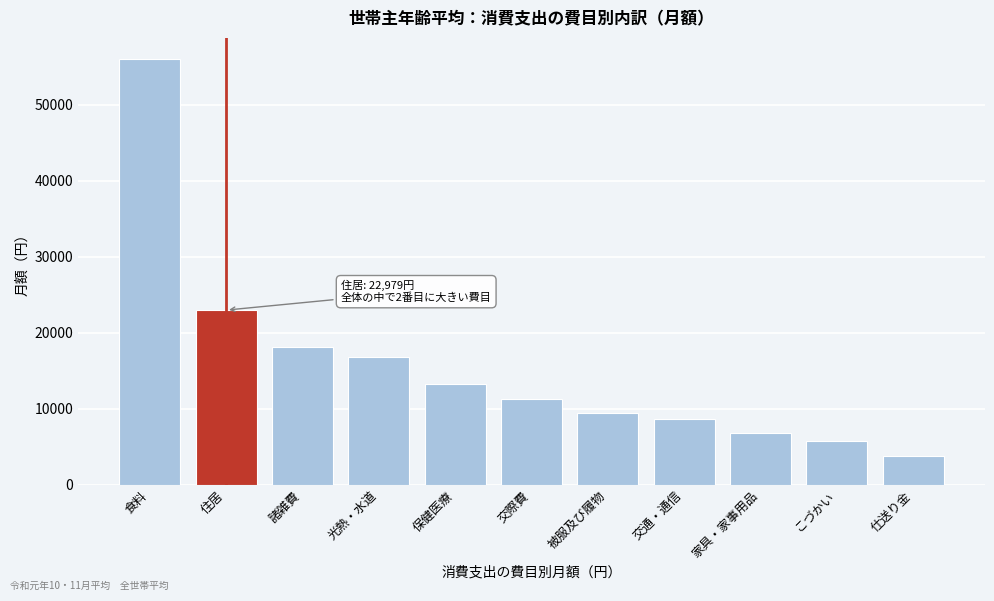

Reading right to left, what are all the values shown in this chart?

仕送り金=3831	こづかい=5804	家具・家事用品=6838	交通・通信=8638	被服及び履物=9492	交際費=11251	保健医療=13209	光熱・水道=16859	諸雑費=18060	住居=22979	食料=56020